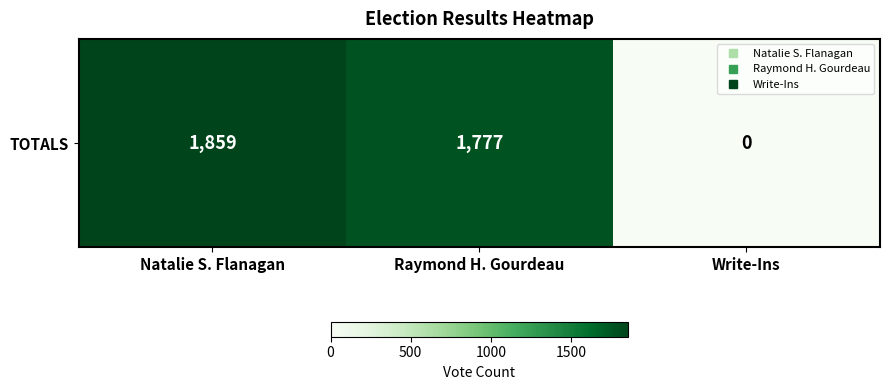

The value at Natalie S. Flanagan is 1859. True or false?

True